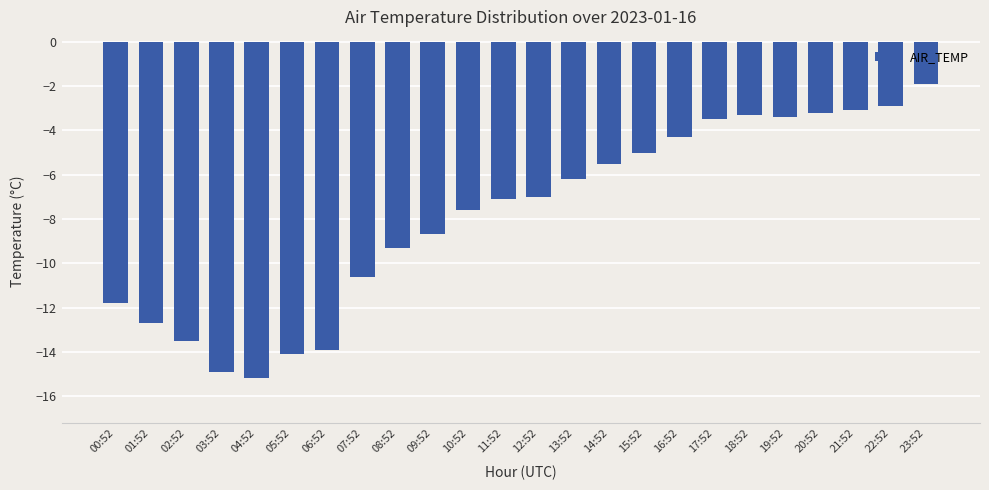

What is the change in value from 02:52 to 22:52?

+10.6